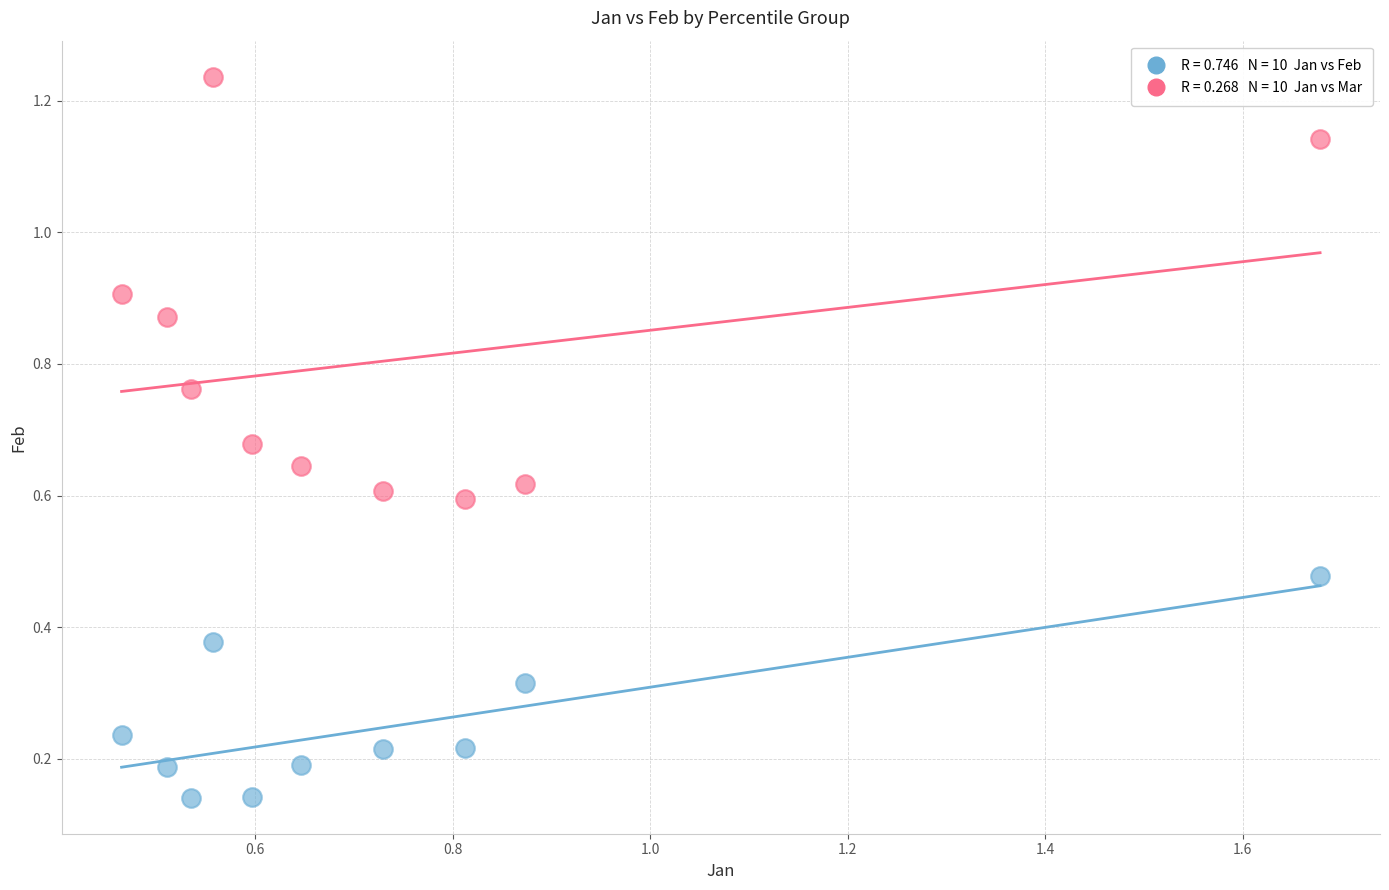

How many data points are displayed?

20